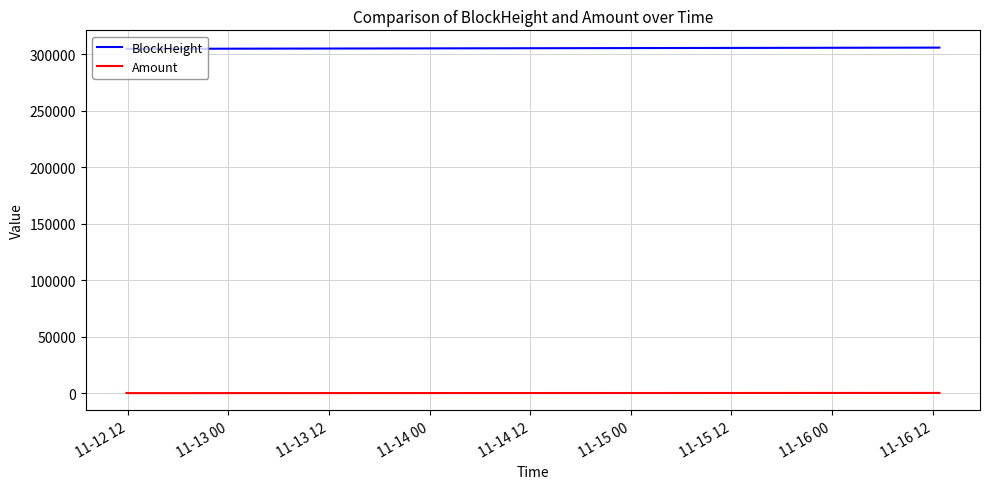

What is the maximum value shown in the chart?

305888.0